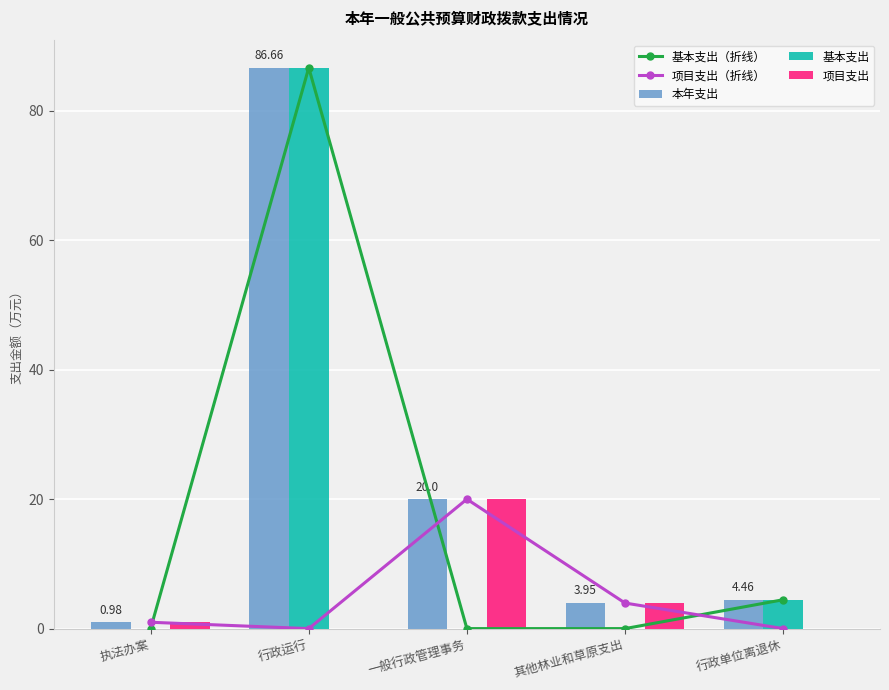

At how many categories does at least one series exceed 29?

1